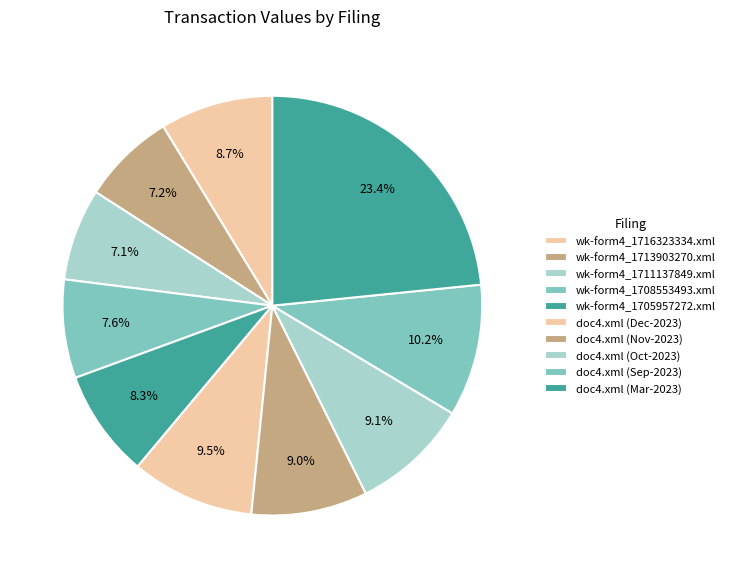

To the nearest percent, what is the average slice percentage?

10%